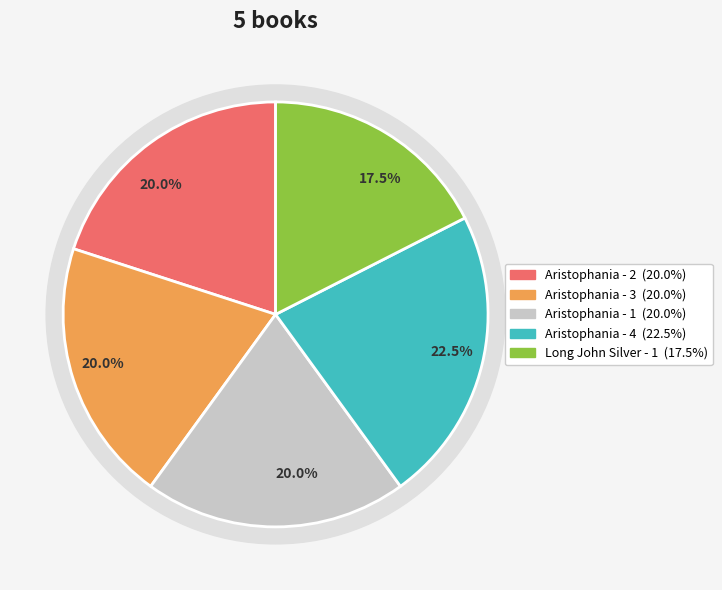

How many segments does this pie chart have?

5